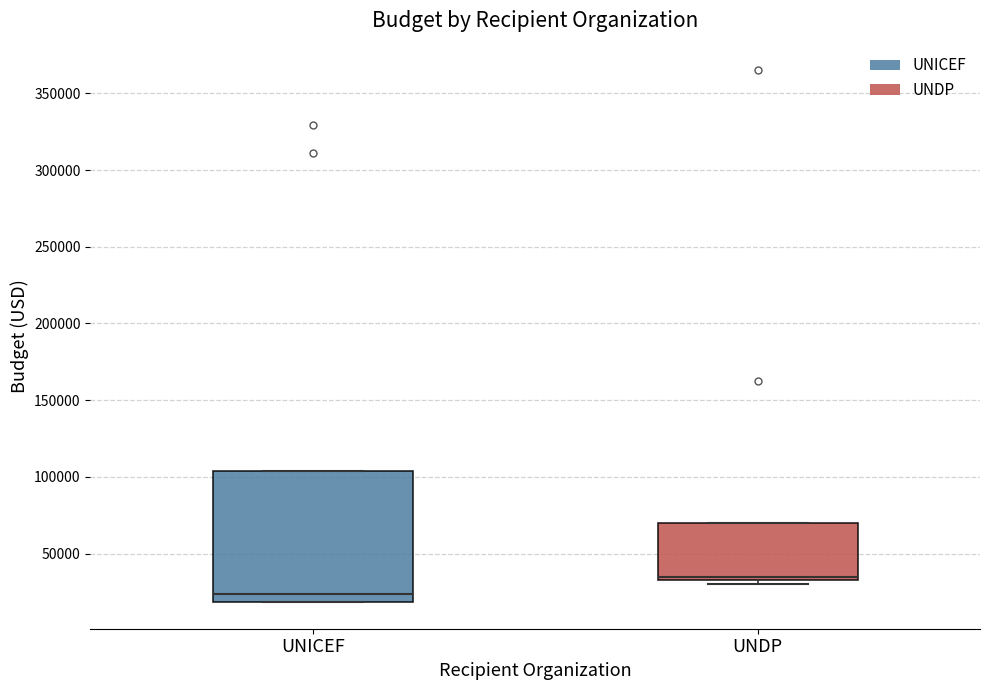

Where is the lower edge of the box for UNDP on the y-axis? The values are not printed on the chart, so give them approximately, as read against the axis.

35000